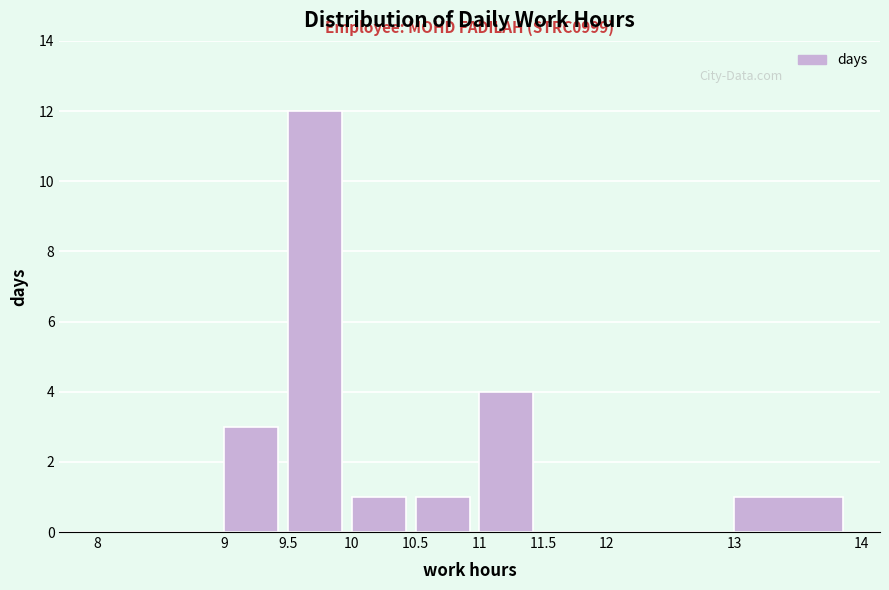

Over which range of the x-axis is the bar tallest?

9.5 to 10